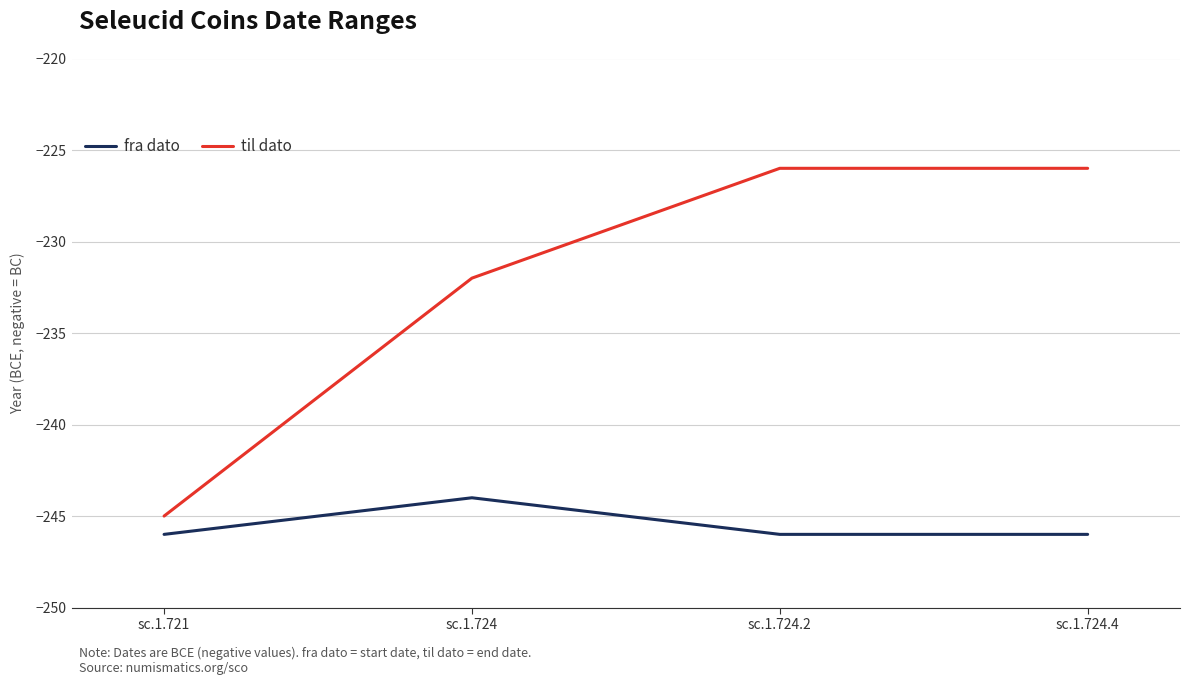

Read the fra dato value at sc.1.721.

-246